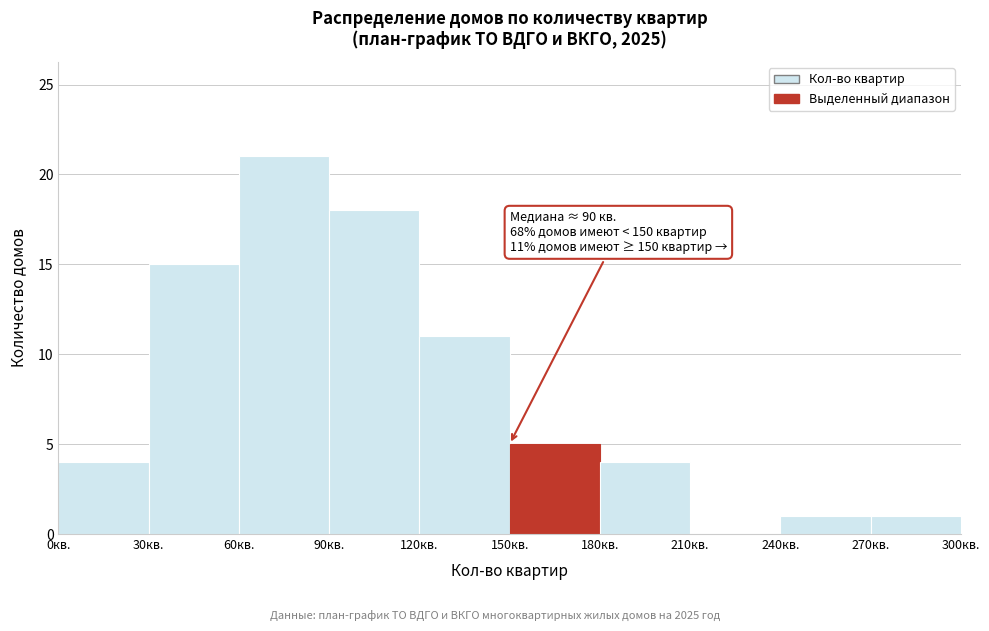

Which range on the x-axis has the tallest bar?

60 to 90